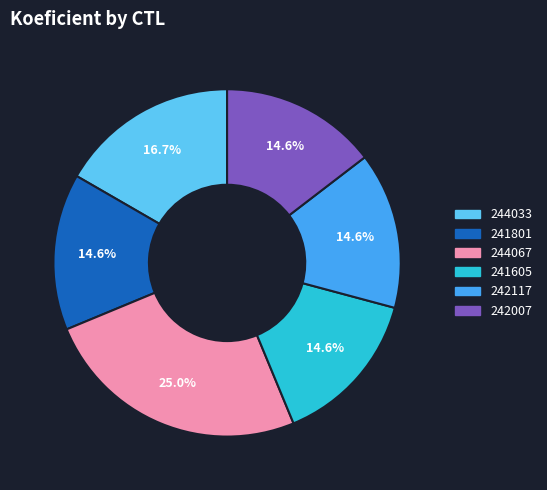

What is the ratio of the value at 242007 to the value at 241605?

1.0